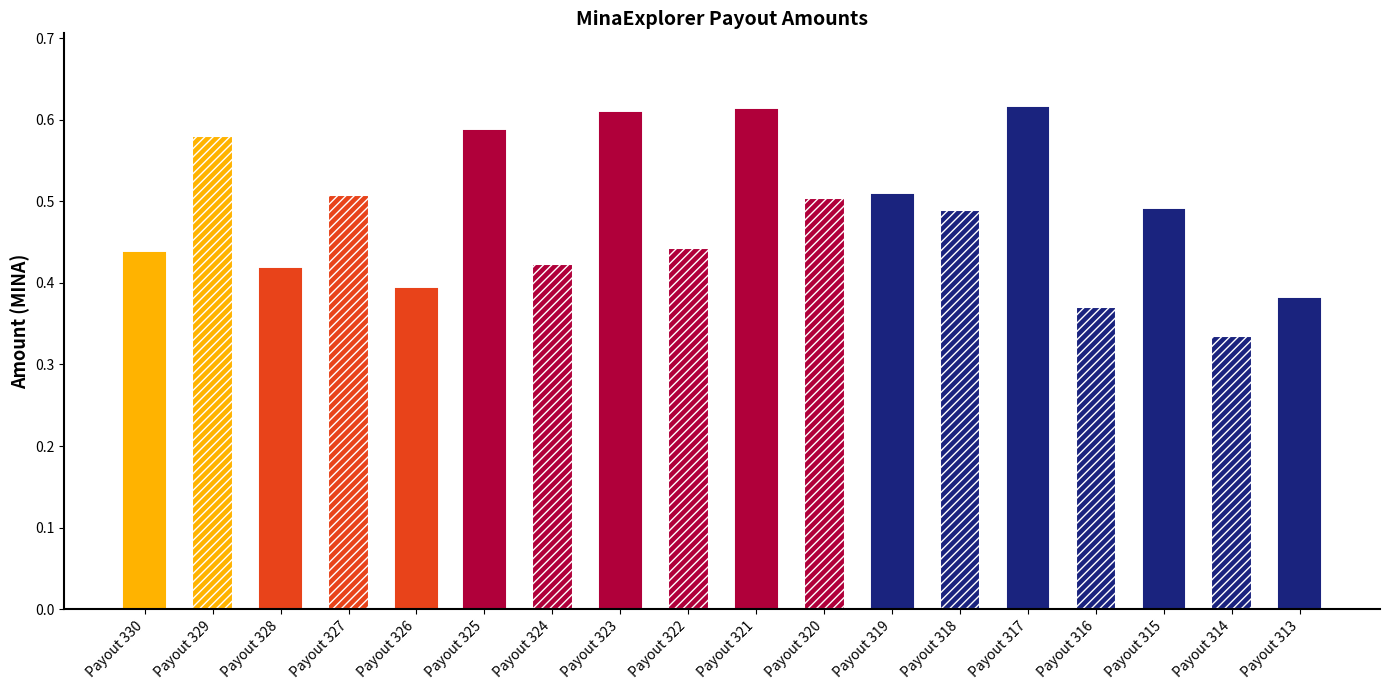

True or false: the data shows 0.4 at Payout 326.

True